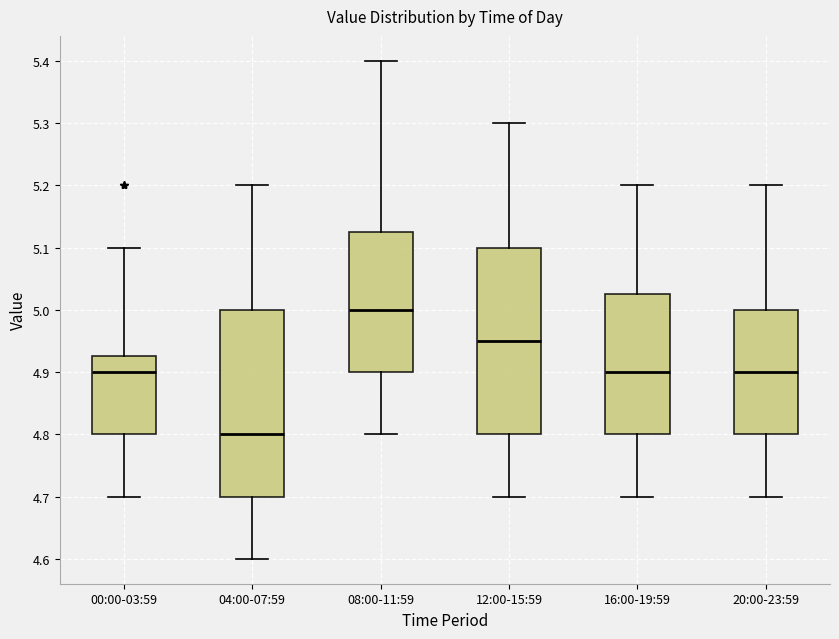

Which box has the lowest median line?

04:00-07:59